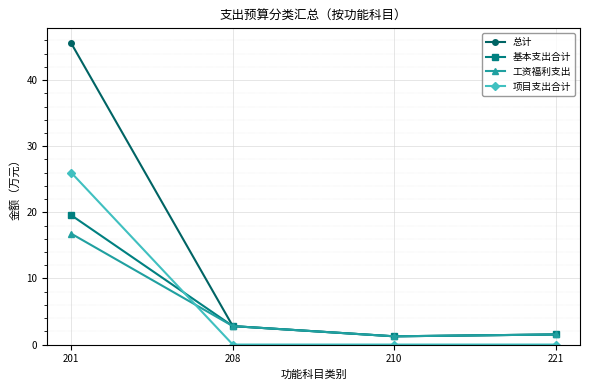

How many data points does each series have?

4